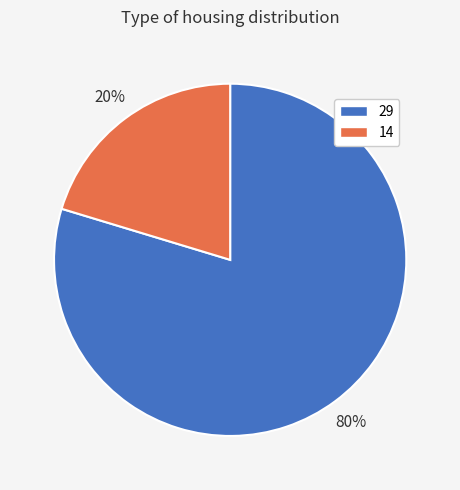

True or false: 29 accounts for 91% of the total.

False